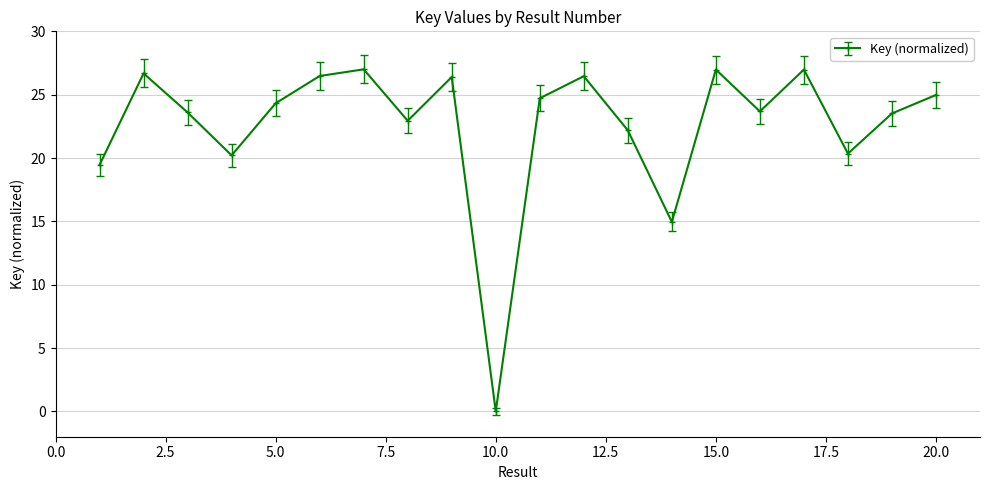

True or false: there are more than 0 points higher than both neighbors.

True